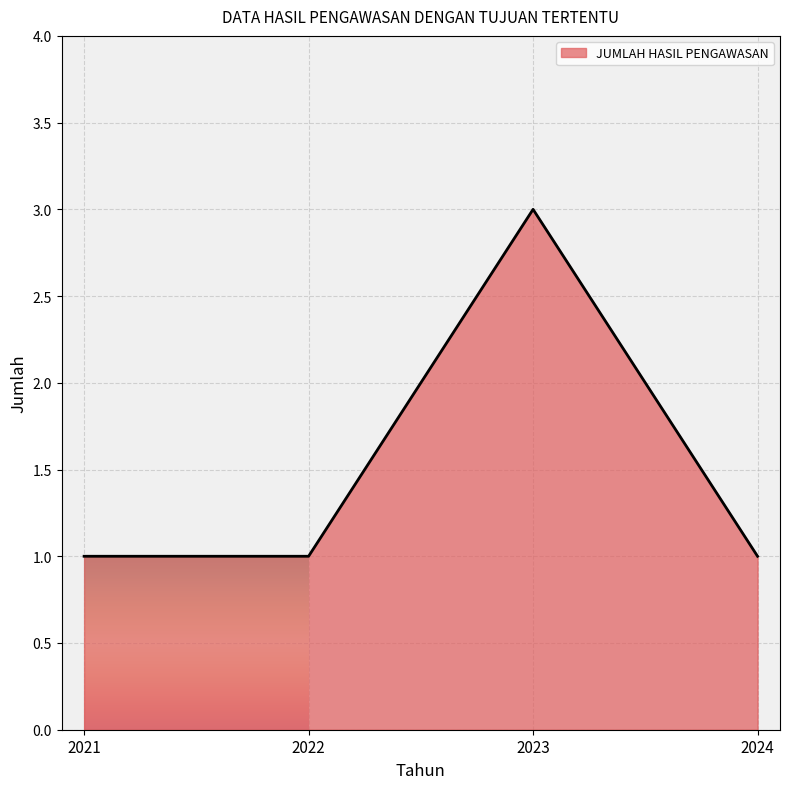

What is the ratio of the value at 2023 to the value at 2024?

3.0